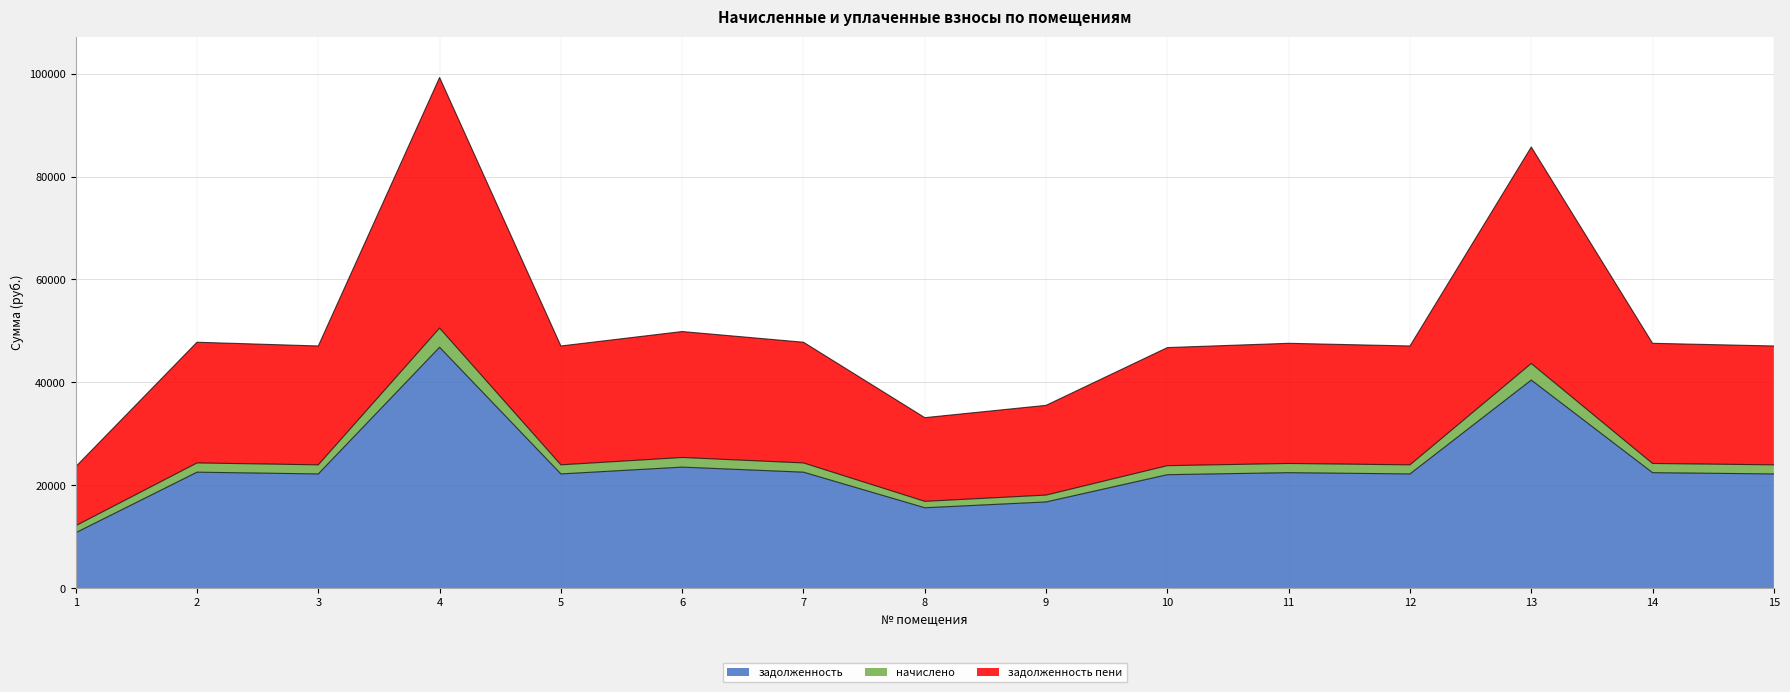

What is the minimum value for задолженность?

10788.2